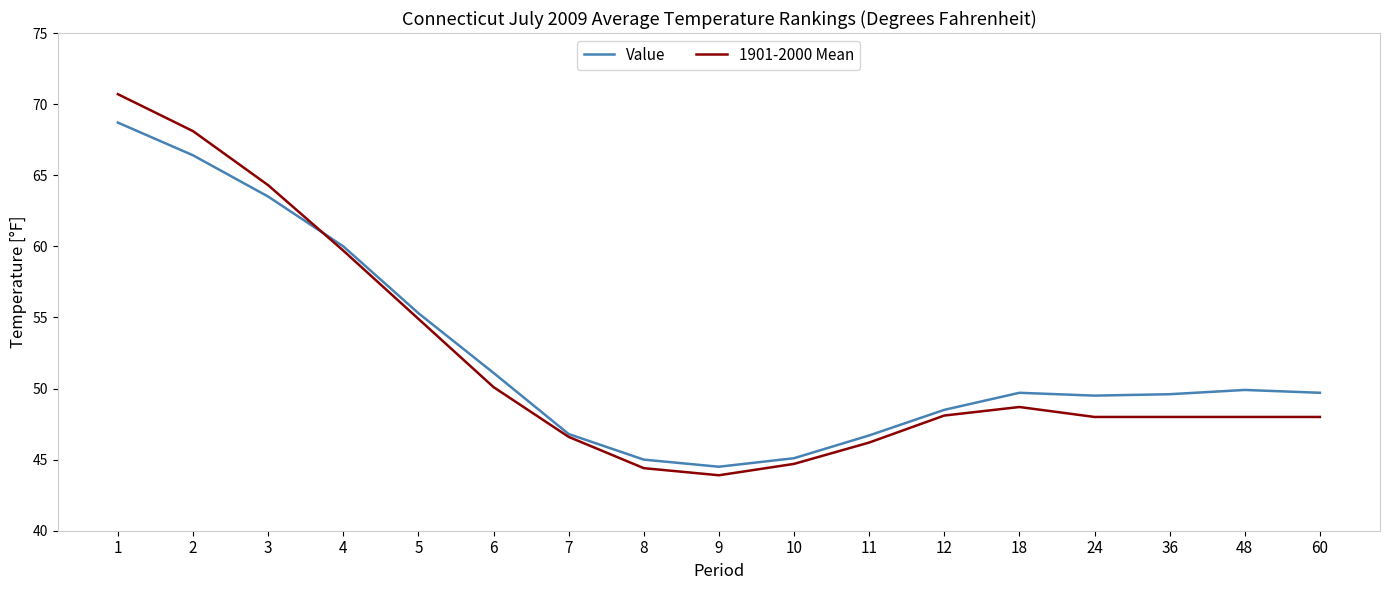

What are all the series names shown in the legend?

Value, 1901-2000 Mean